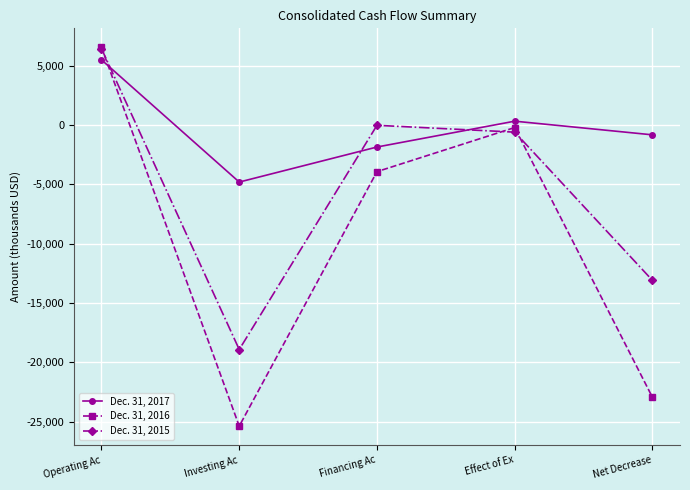

Reading left to right, transcribe all the data shown in this chart.

Dec. 31, 2017: 5498	-4802	-1848	330	-822
Dec. 31, 2016: 6558	-25373	-3924	-207	-22946
Dec. 31, 2015: 6441	-18915	-19	-594	-13087